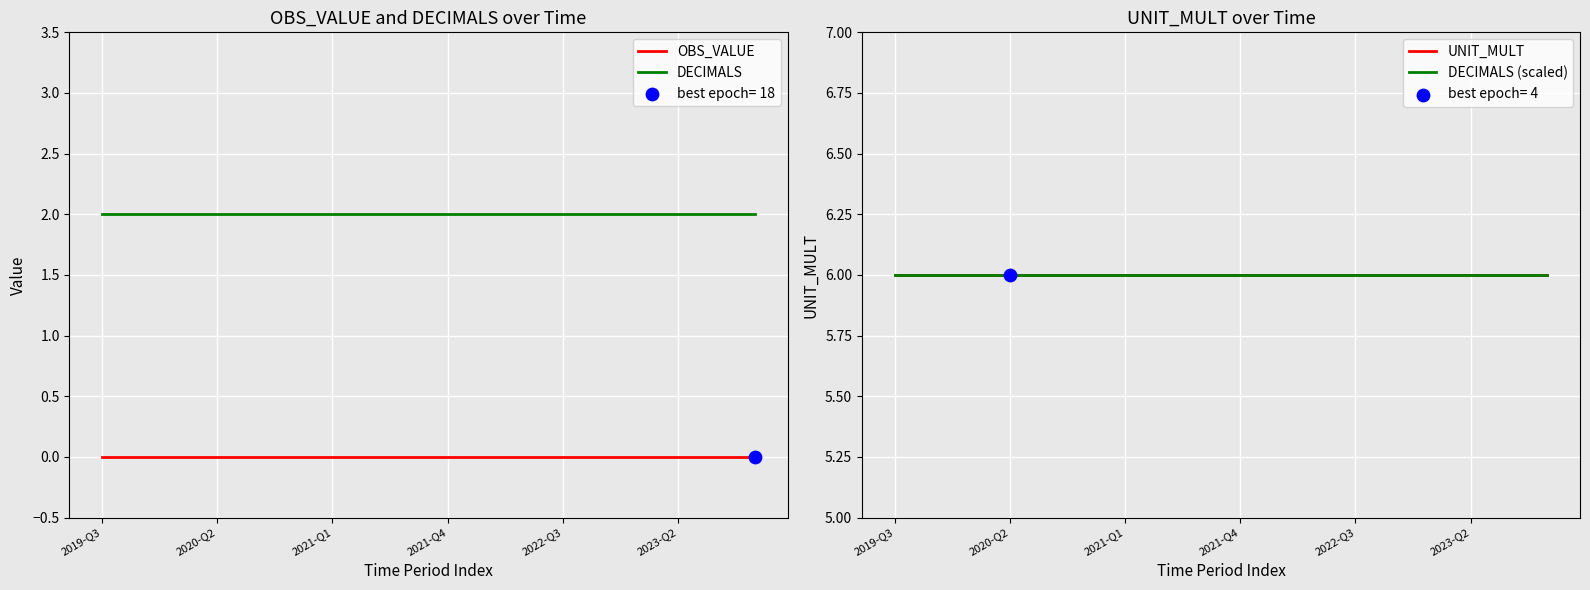

Which series contains the highest Y value?

UNIT_MULT